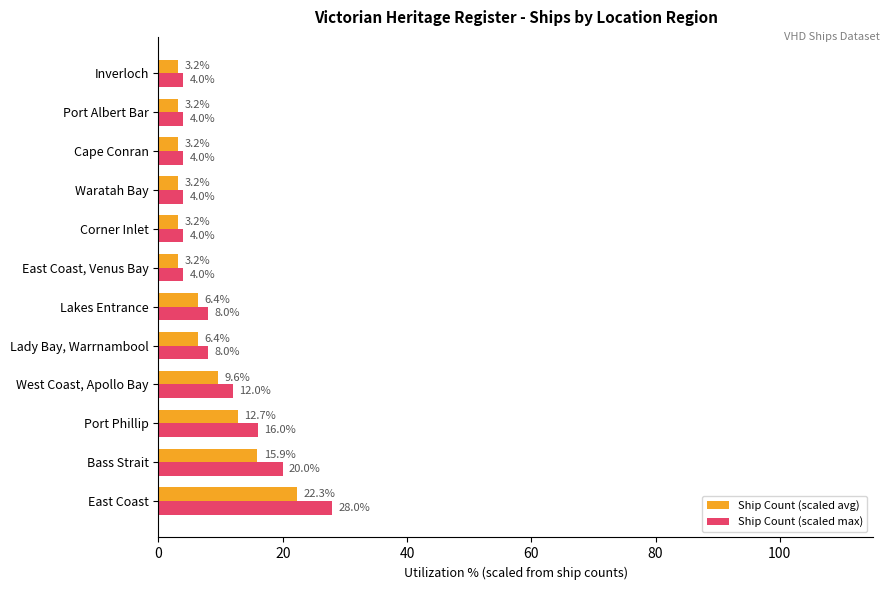

At which label is Ship Count (scaled max) closest to 16?

Port Phillip